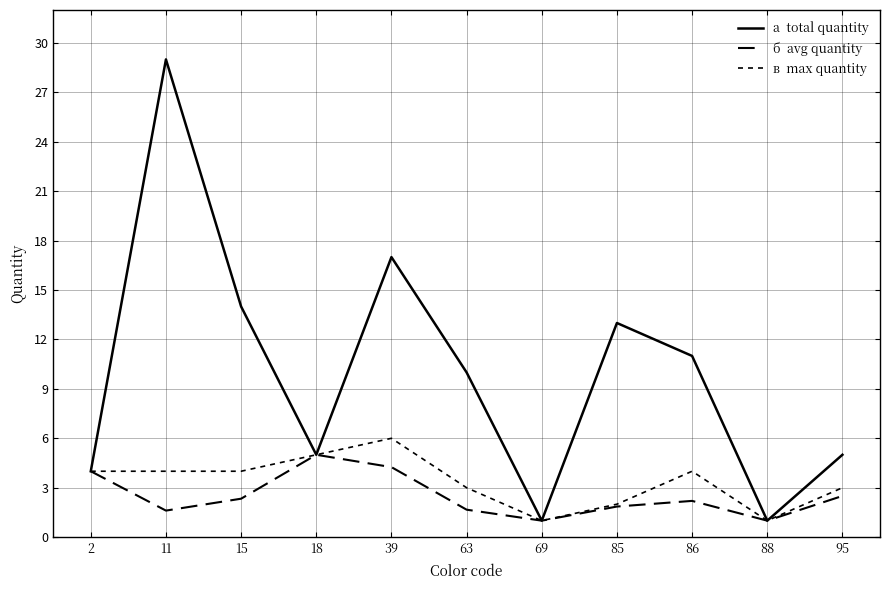

What is the spread (max minus min) of values at 15?

11.7